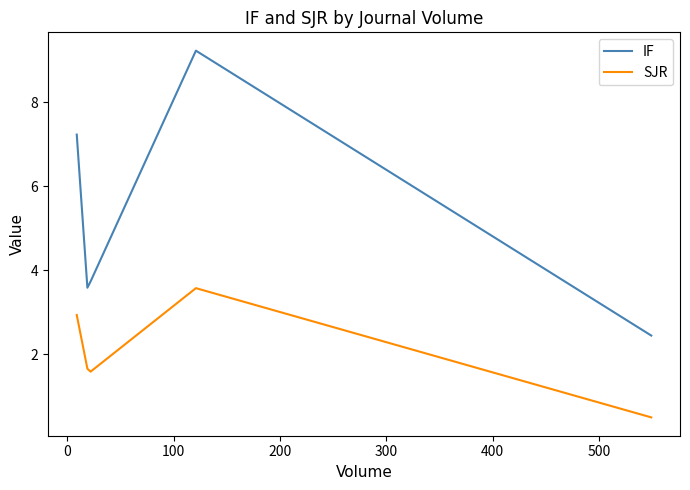

What is the smallest value displayed?

0.5